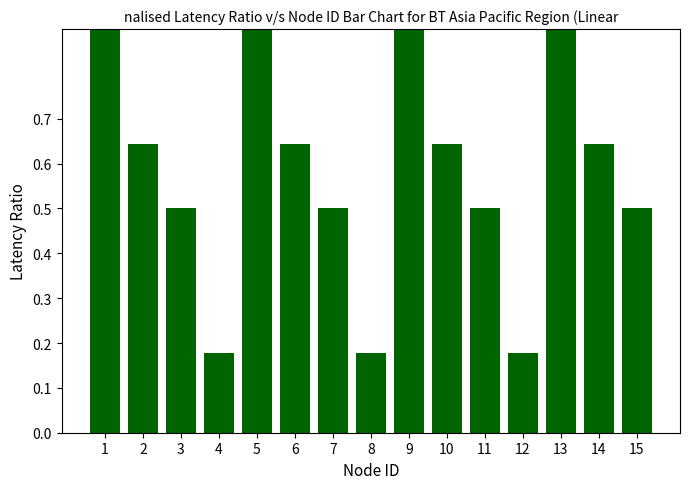

Does the chart contain any negative values?

No